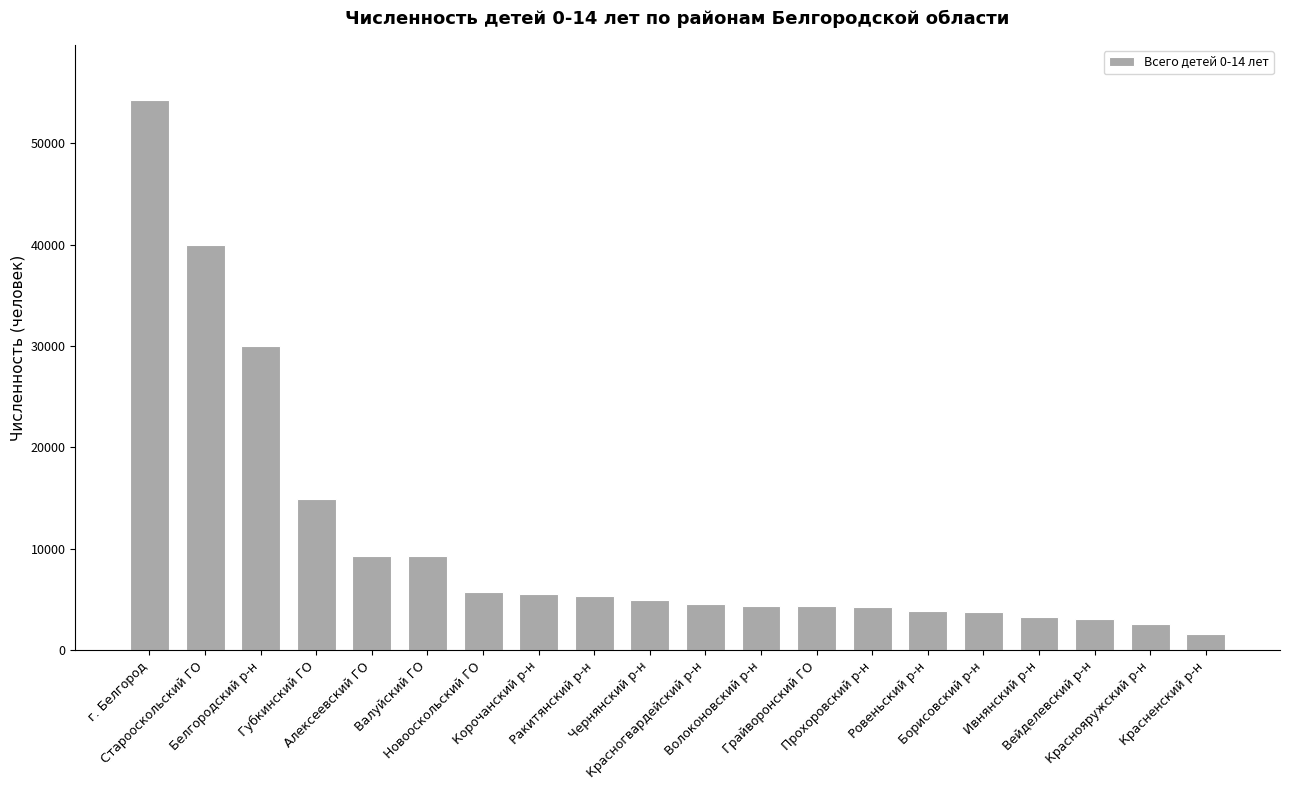

What is the value of the 13th bar from the left?

4307